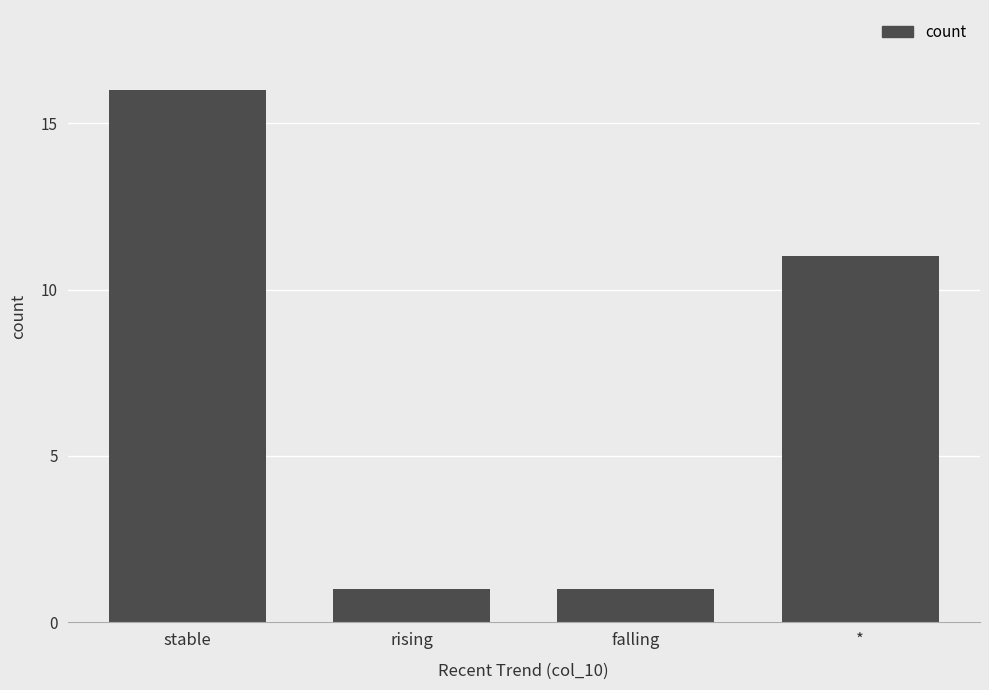

What is the change in value from rising to *?

+10